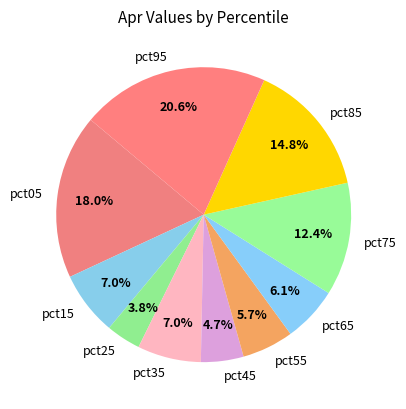

To the nearest percent, what is the average slice percentage?

10%